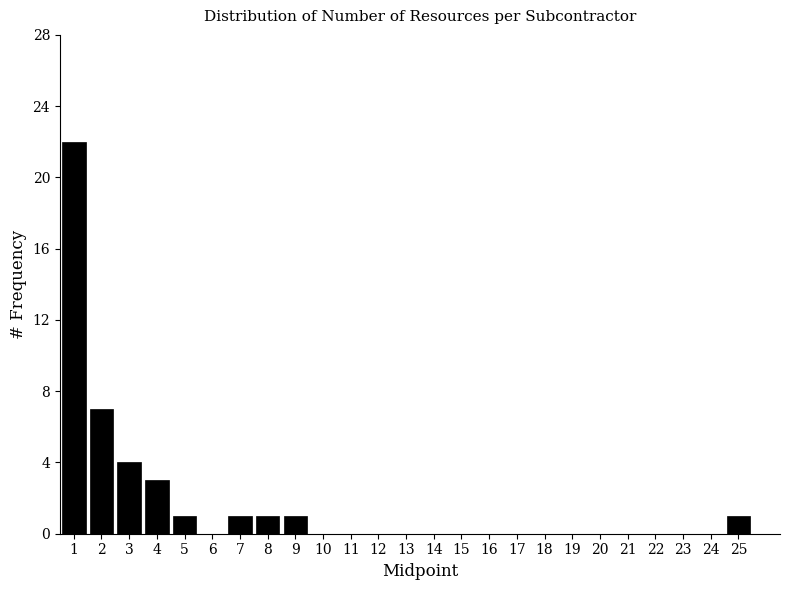

Reading left to right, list every bar in this chart as the range it spans on the x-axis followed by its height. The values are not printed on the chart, so give them approximately, as read against the axis.

0.5 to 1.5: 22
1.5 to 2.5: 7
2.5 to 3.5: 4
3.5 to 4.5: 3
4.5 to 5.5: 1
5.5 to 6.5: 0
6.5 to 7.5: 1
7.5 to 8.5: 1
8.5 to 9.5: 1
9.5 to 10.5: 0
10.5 to 11.5: 0
11.5 to 12.5: 0
12.5 to 13.5: 0
13.5 to 14.5: 0
14.5 to 15.5: 0
15.5 to 16.5: 0
16.5 to 17.5: 0
17.5 to 18.5: 0
18.5 to 19.5: 0
19.5 to 20.5: 0
20.5 to 21.5: 0
21.5 to 22.5: 0
22.5 to 23.5: 0
23.5 to 24.5: 0
24.5 to 25.5: 1